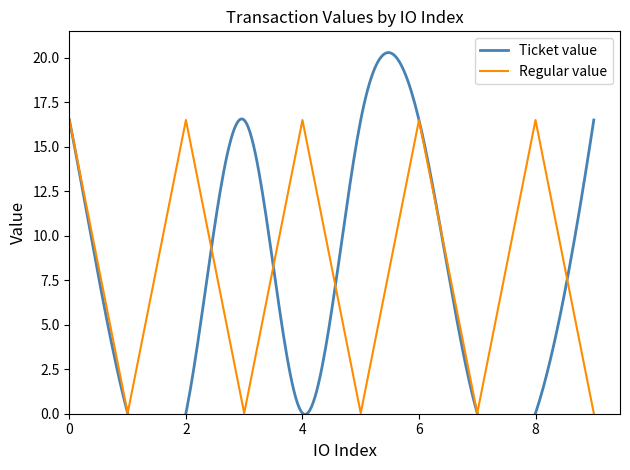

True or false: the data shows 16.5 at 0.

True